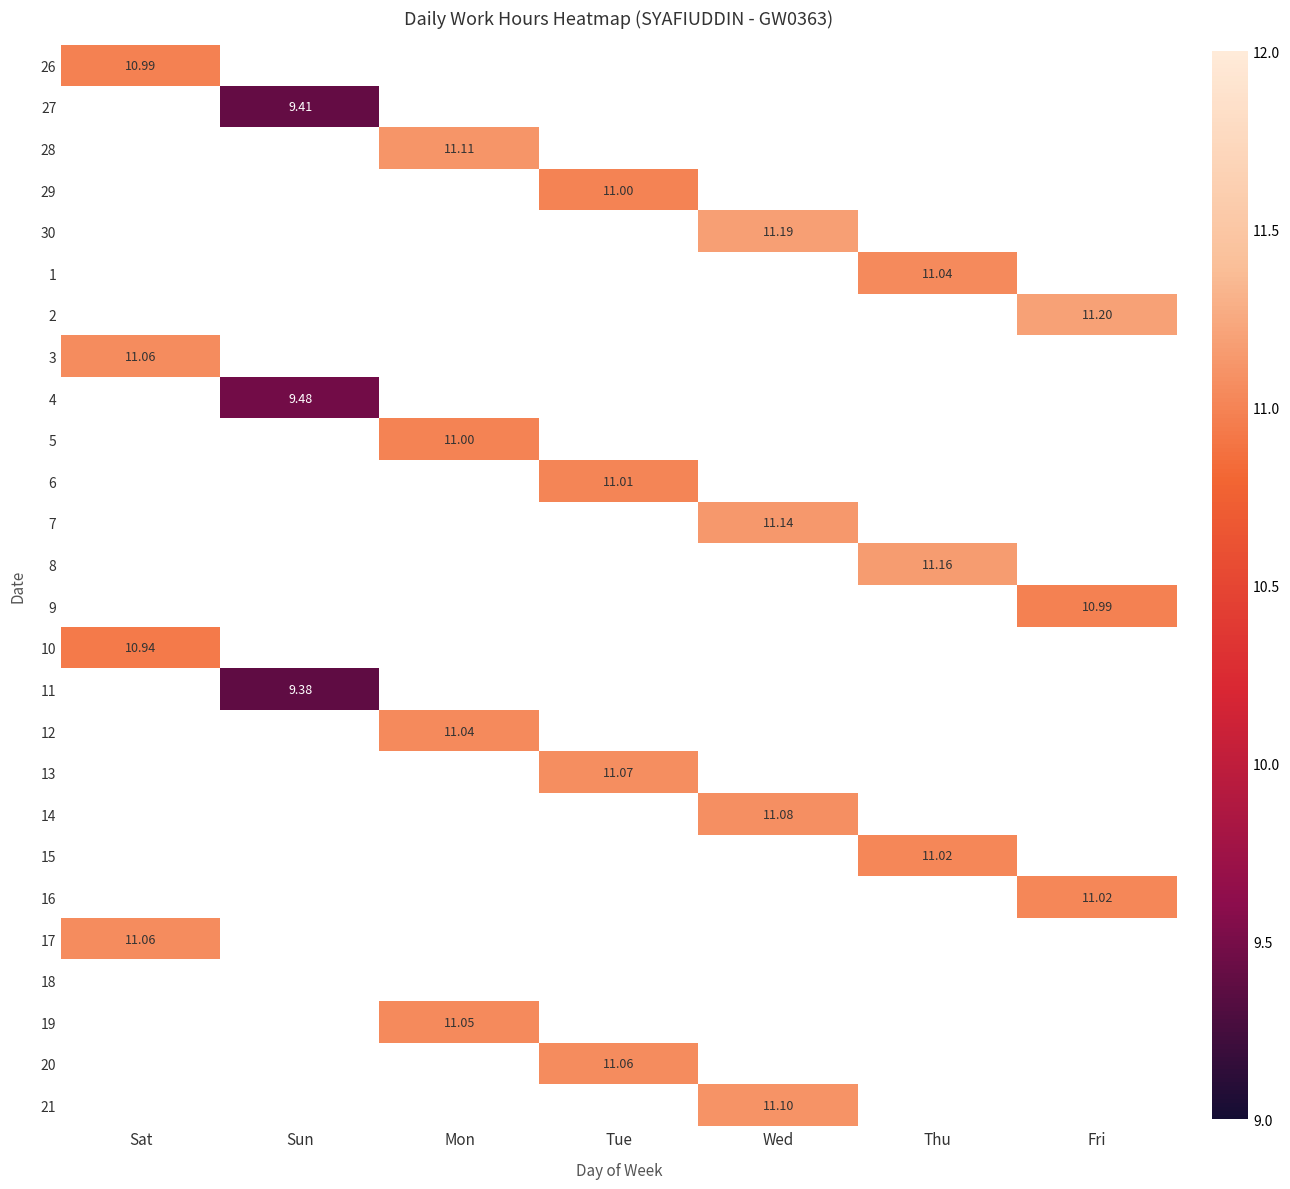

At which label does 17 reach its minimum?

Sat